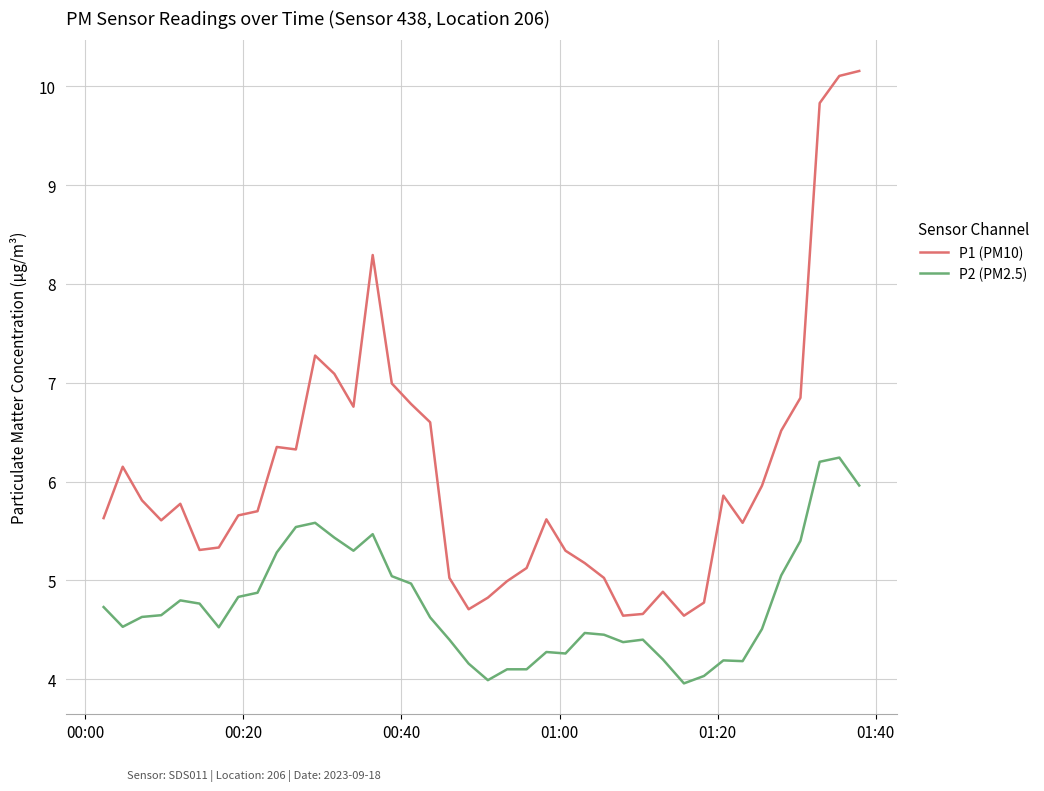

What is the sum of all P2 (PM2.5) values?

190.5